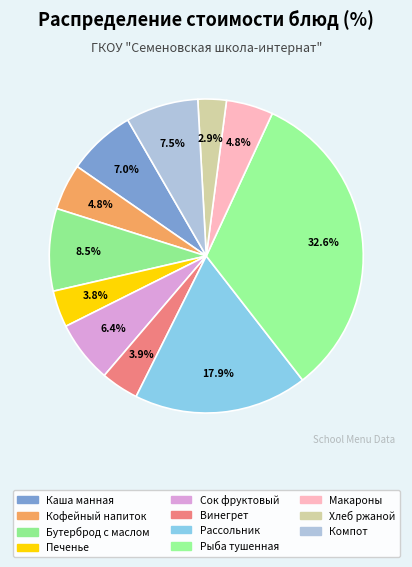

Rank the categories by value from highest to lowest.

Рыба тушенная в томате, Рассольник домашний, Бутерброд с маслом, Компот из свежих груш, Каша манная молочная жидкая, Сок фруктовый, Макаронные изделия отварные, Кофейный напиток на молоке, Винегрет овощной, Печенье, Хлеб ржаной